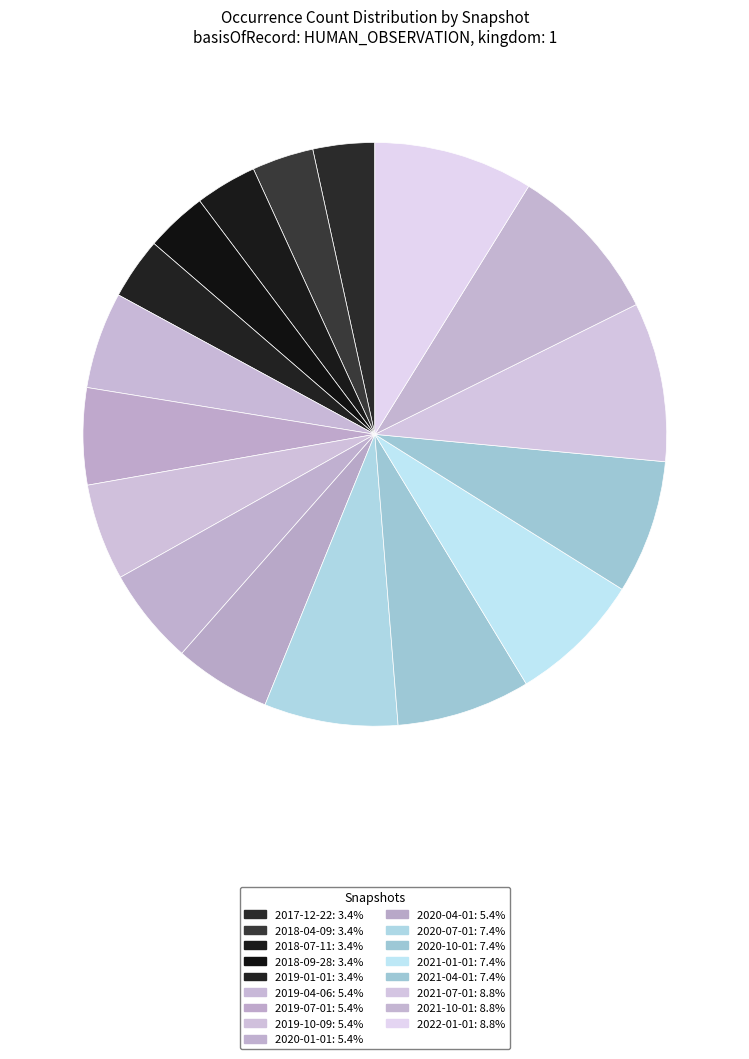

Is there a majority slice in this chart?

No